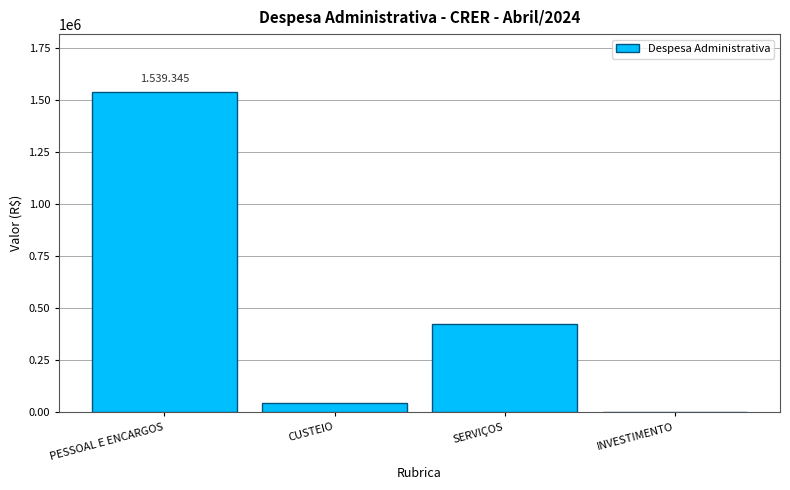

Where is the data nearest to the value 769672?

SERVIÇOS